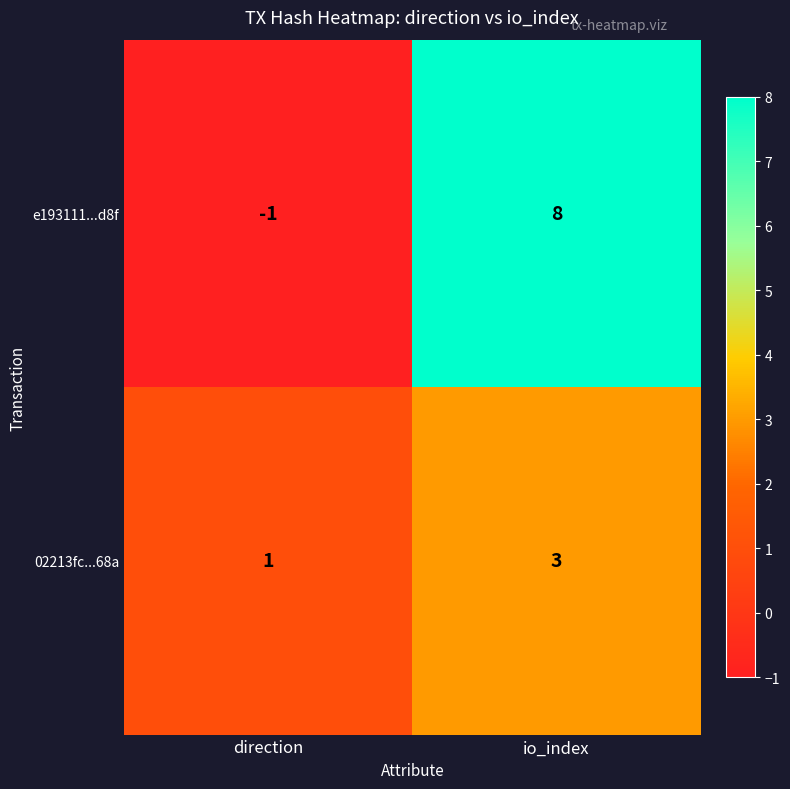

What is the sum of the 02213fc...68a values at direction and io_index?

4